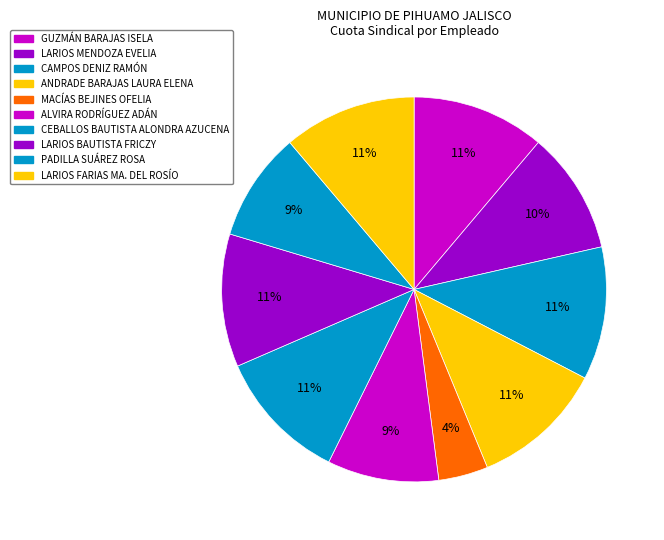

To the nearest percent, what is the average slice percentage?

10%